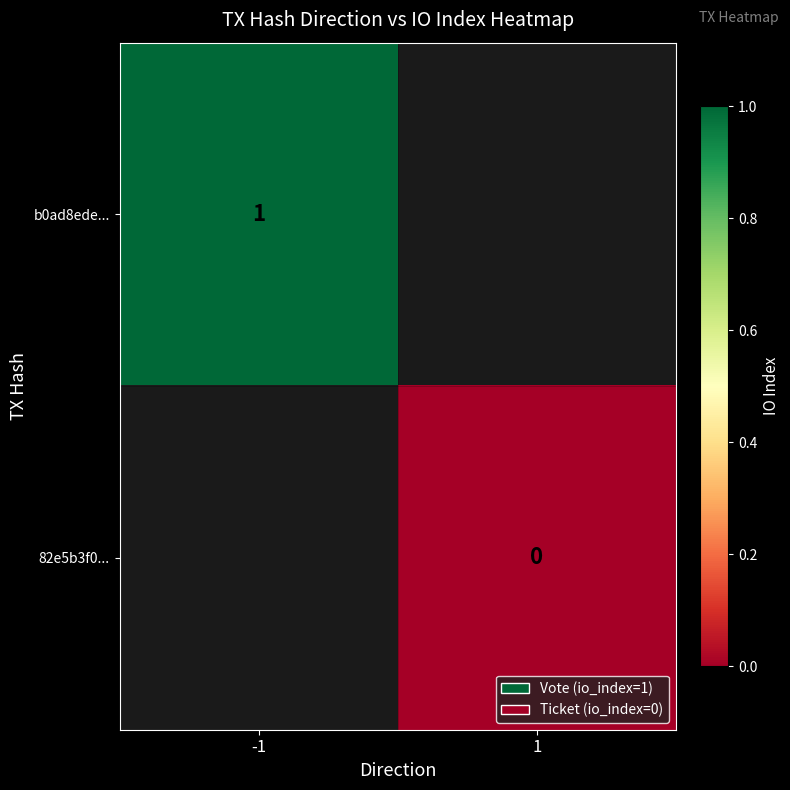

Is the value of b0ad8ede... at -1 greater than the value of 82e5b3f0... at 1?

Yes